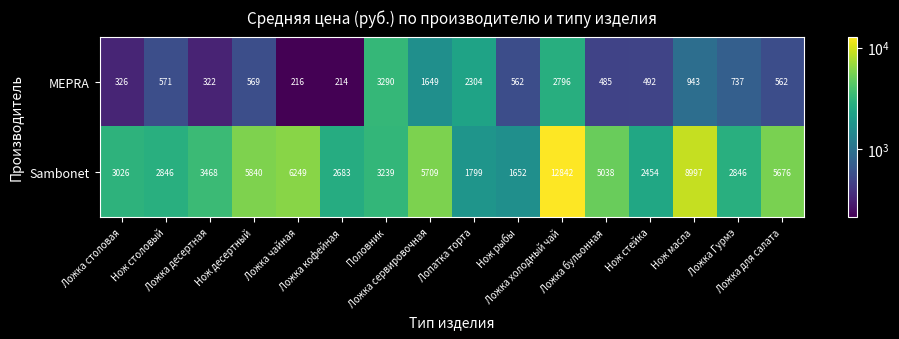

Rank the series at Нож десертный from lowest to highest value.

MEPRA, Sambonet